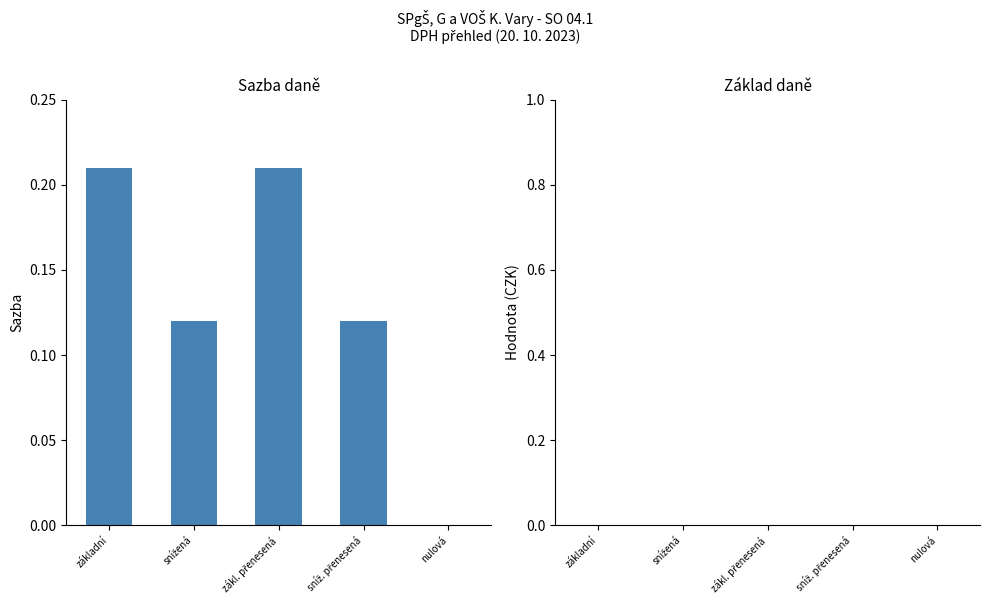

What is the sum of all values?

0.7